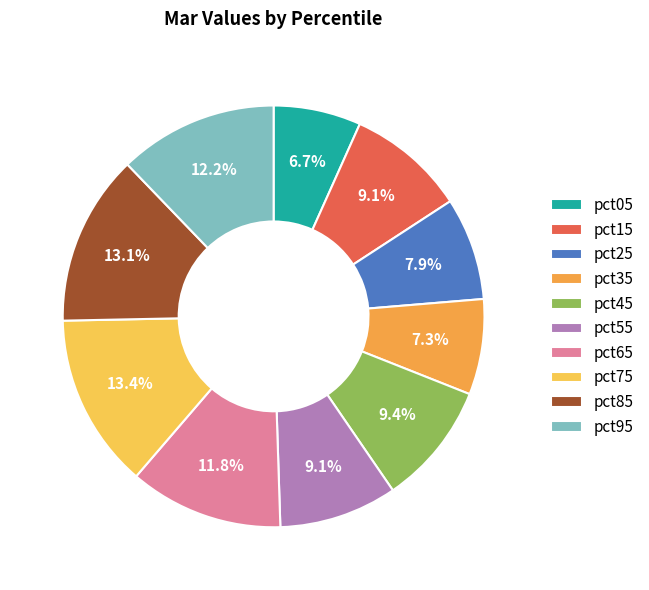

To the nearest percent, what portion does pct45 represent?

9%